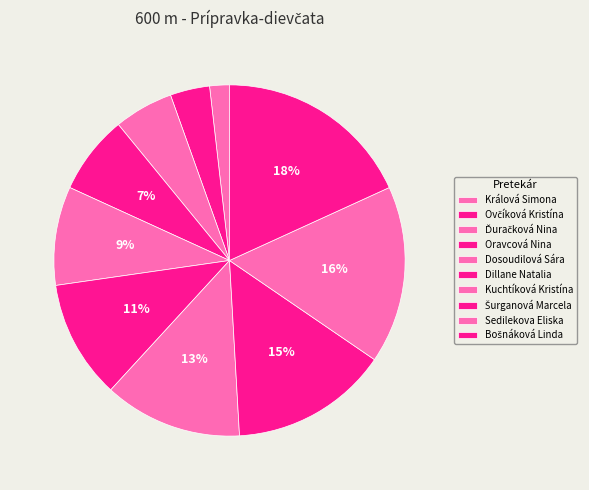

Combined, what portion of the pie is Bošnáková Linda and Ovčíková Kristína?

21.8%